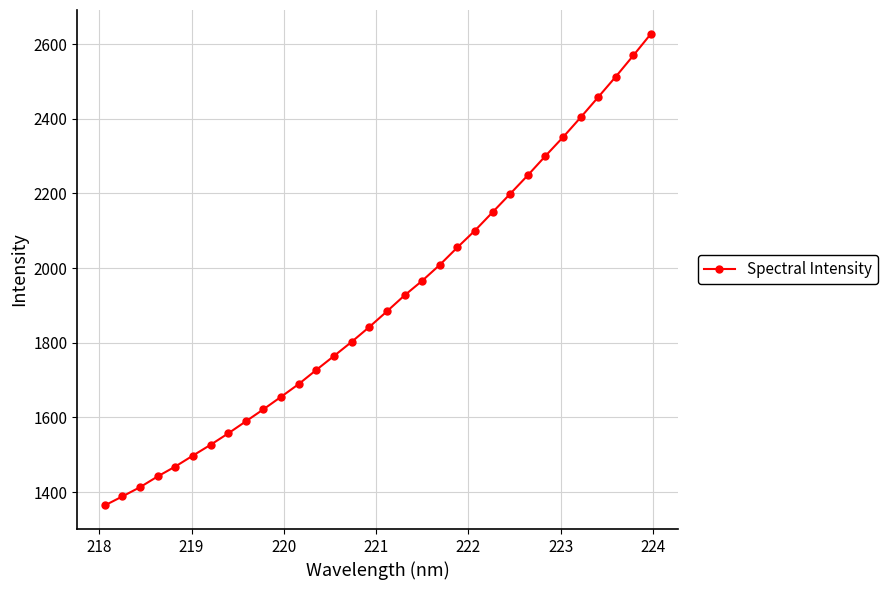

What is the difference between the second highest and minimum values?

1205.2